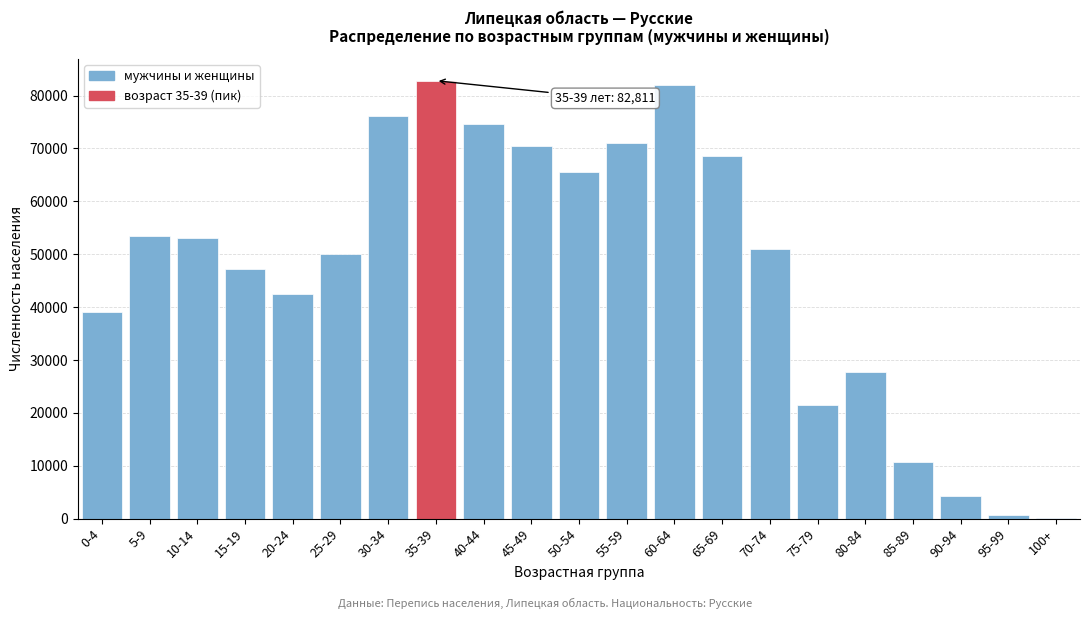

Reading left to right, list all the values displayed in this chart.

0-4=39014	5-9=53522	10-14=53027	15-19=47168	20-24=42536	25-29=50074	30-34=76086	35-39=82811	40-44=74643	45-49=70453	50-54=65543	55-59=71084	60-64=81903	65-69=68478	70-74=50904	75-79=21480	80-84=27705	85-89=10724	90-94=4303	95-99=704	100+=55